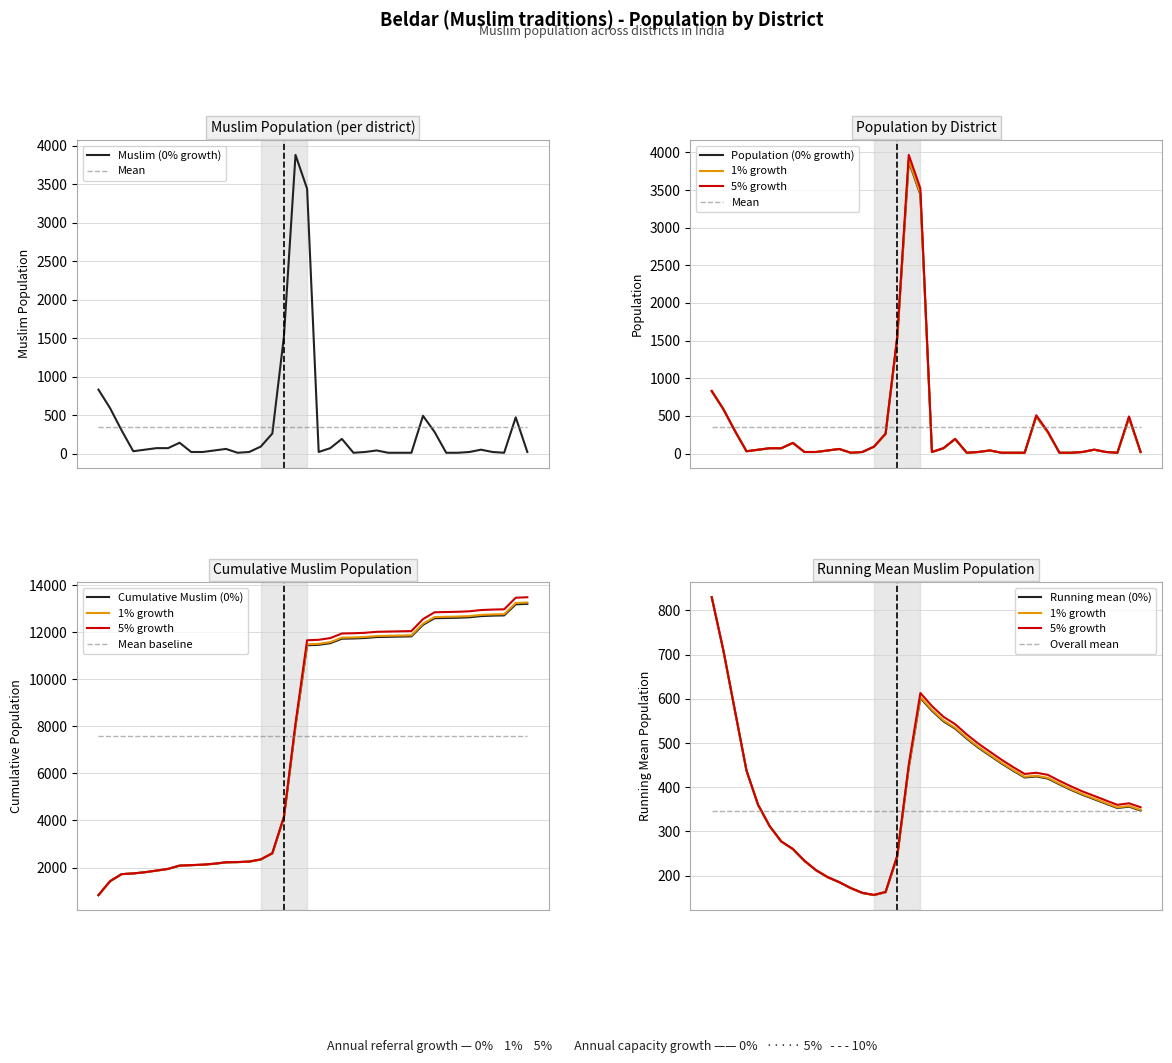

At how many categories does at least one series exceed 2599?

2